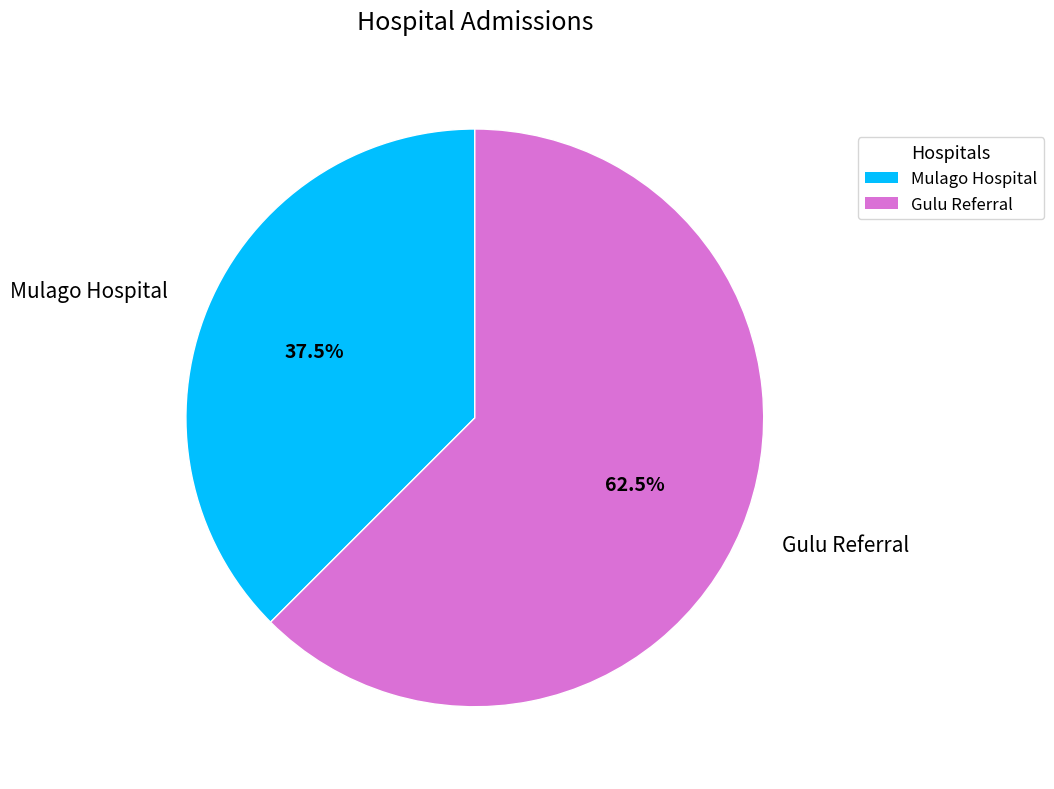

Approximately how many times larger is the value at Mulago Hospital compared to Gulu Referral?

0.6